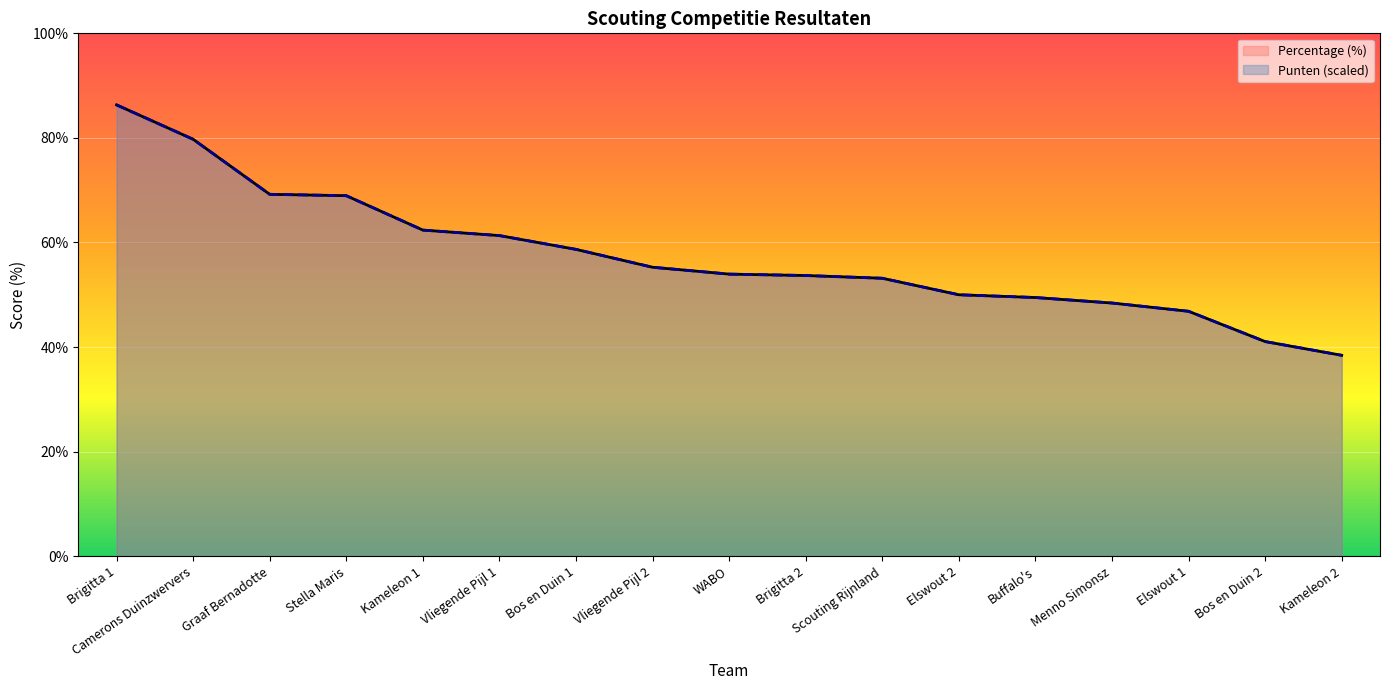

What is the average value of the Percentage series?

57.5